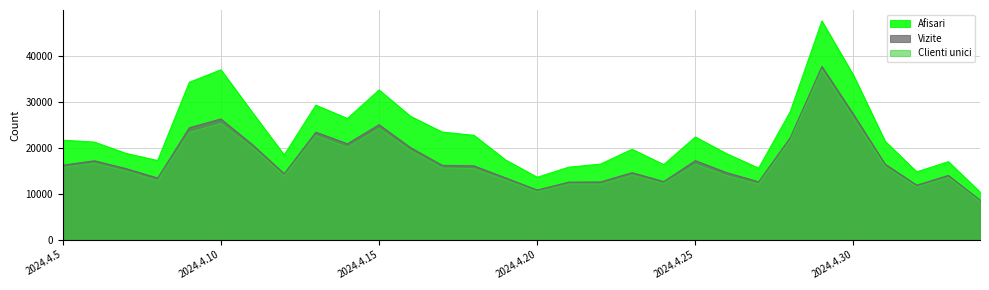

What is the approximate value of Clienti unici at 2024.4.23, to the nearest 100?

14000